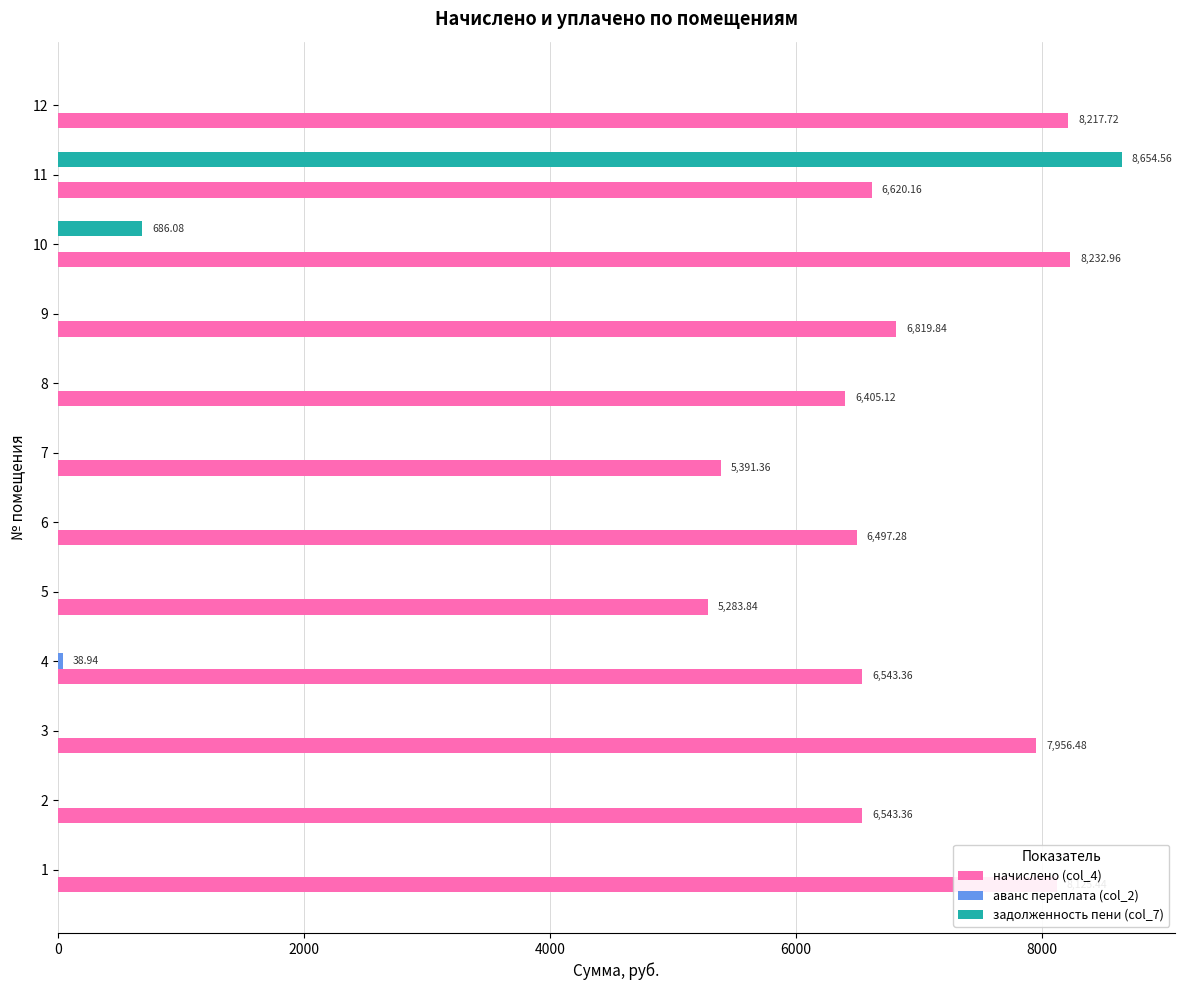

What is the sum of all задолженность пени (col_7) values?

9340.6